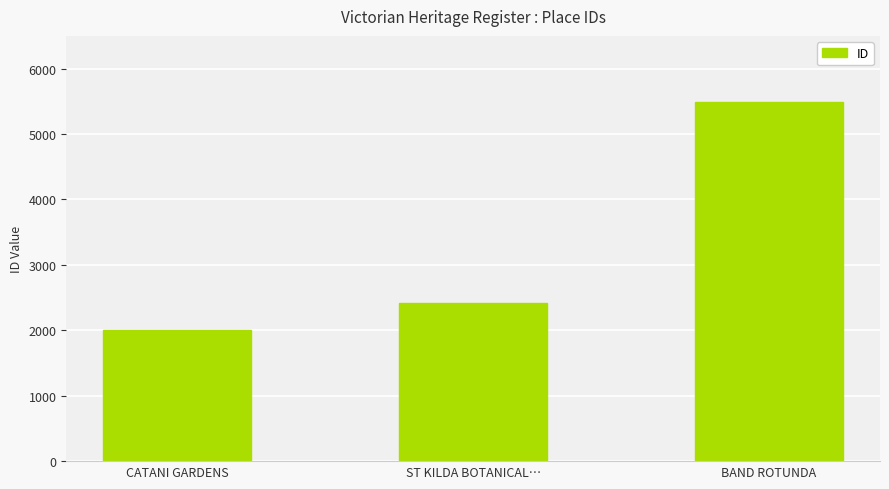

How many distinct data groups are displayed?

1